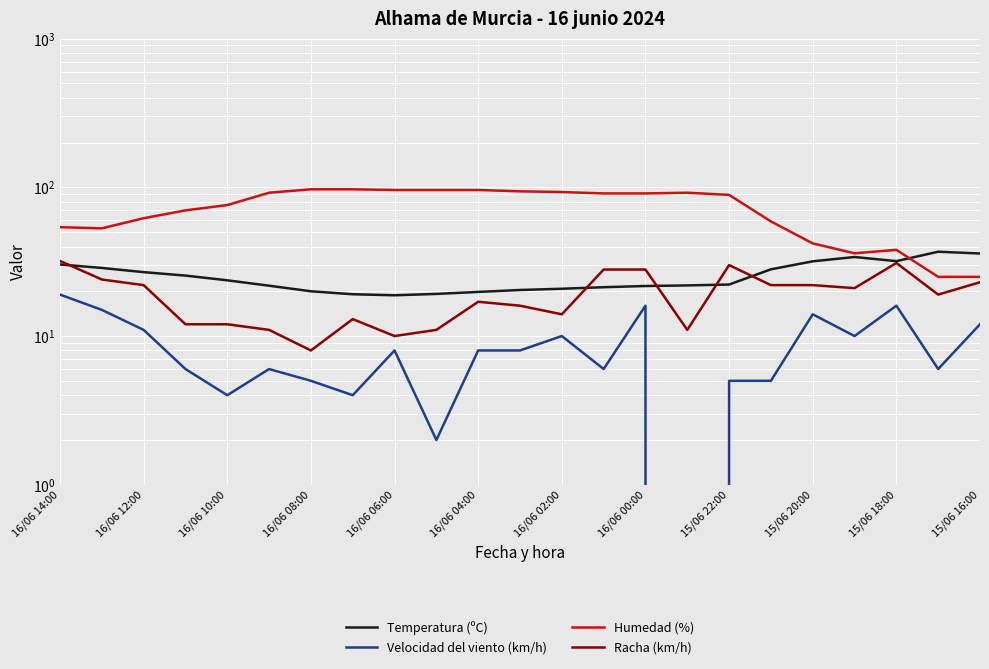

Which category has the highest value in the Velocidad del viento (km/h) series?

16/06 14:00